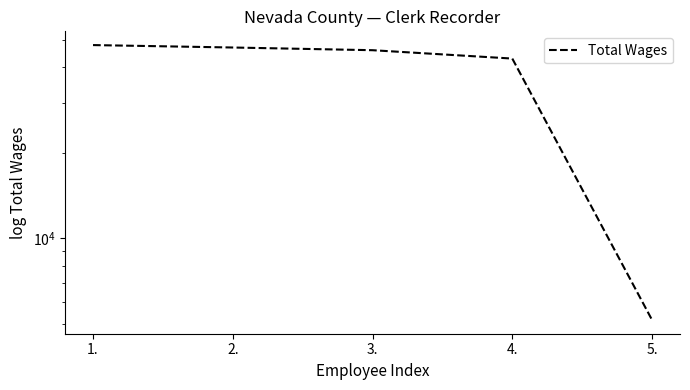

What value does the data have at 3., to the nearest 10?

45930